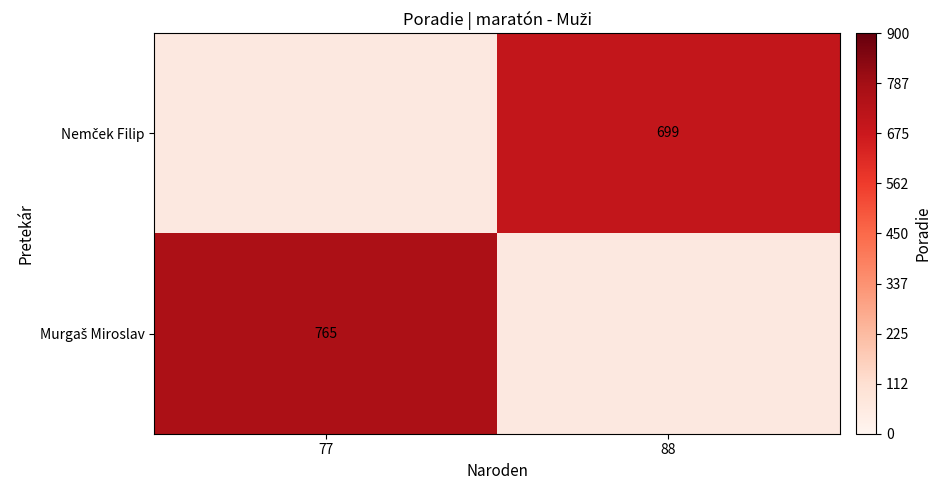

What is the smallest value displayed?

699.0